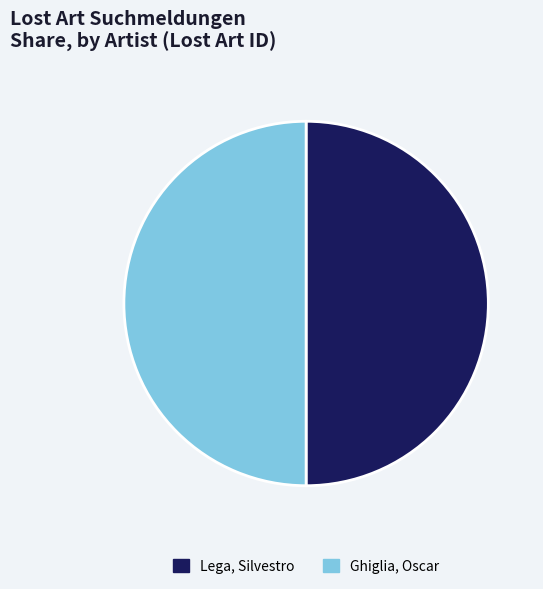

What is the ratio of the value at Ghiglia, Oscar to the value at Lega, Silvestro?

1.0